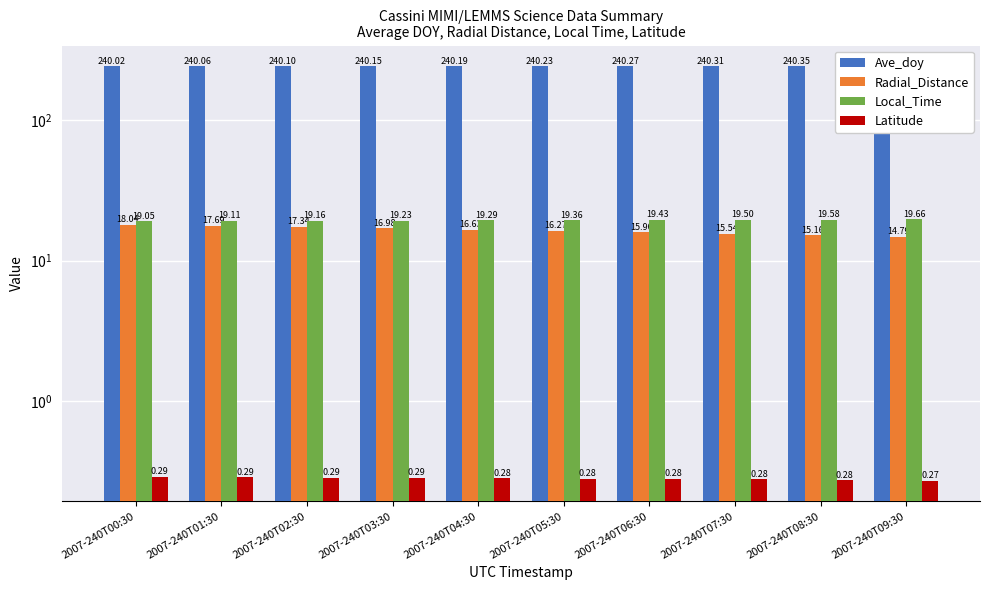

Are the bars horizontal?

No